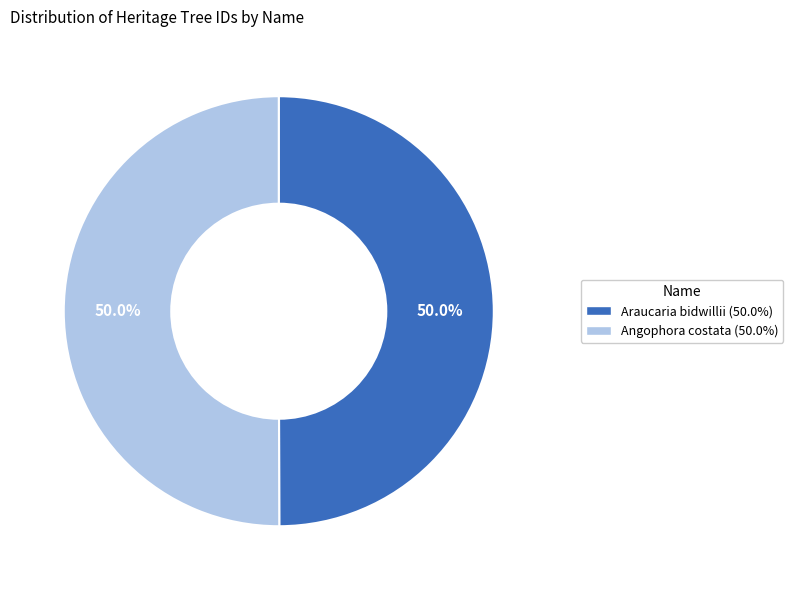

What is the ratio of the value at Araucaria bidwillii to the value at Angophora costata?

1.0